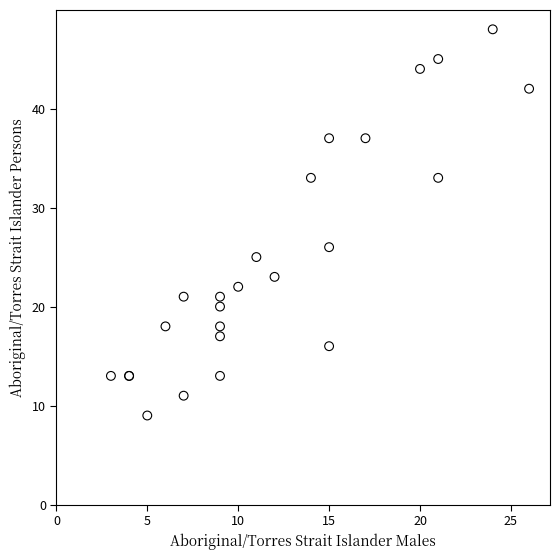

What Y value in the scatter plot is closest to 28?

26